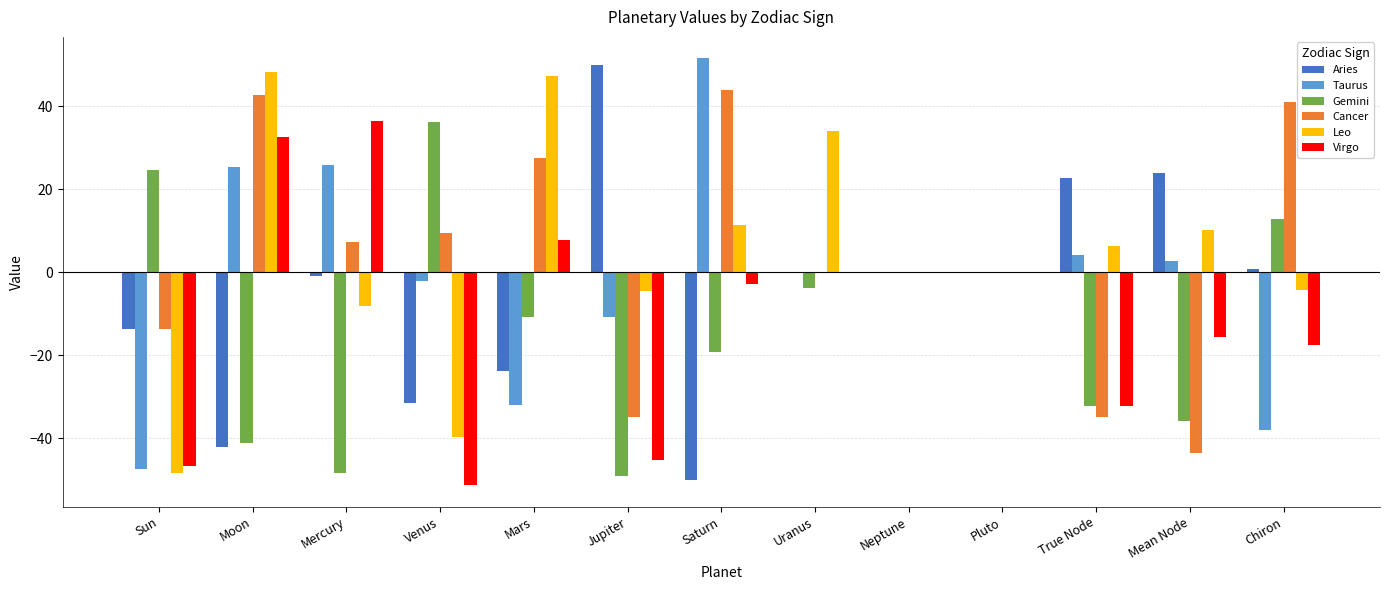

True or false: Virgo has a value of -2.8 at Saturn.

True